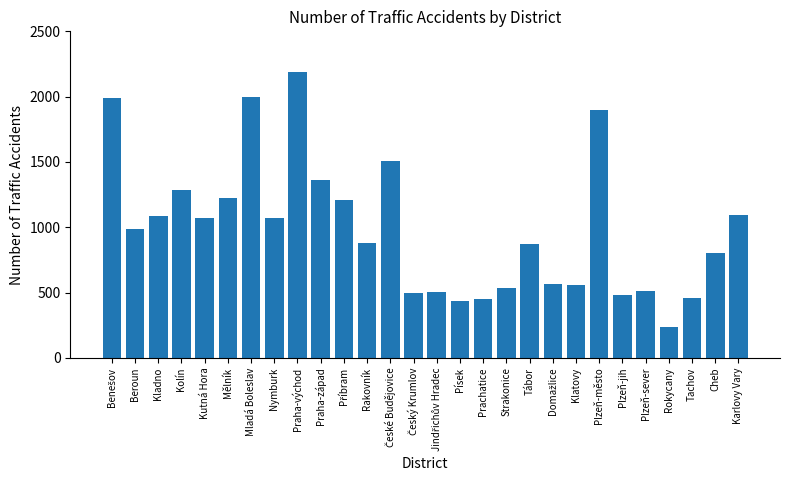

What is the difference between the values at Tábor and Kladno?

212